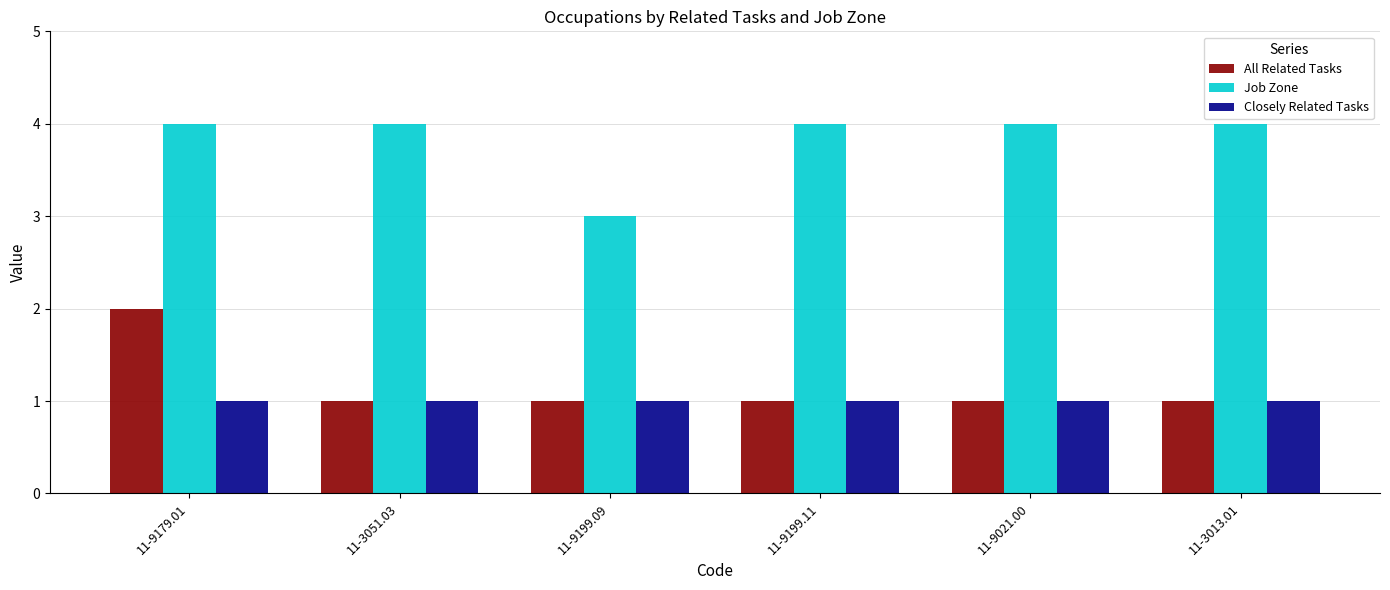

Which series has the largest total across all categories?

Job Zone